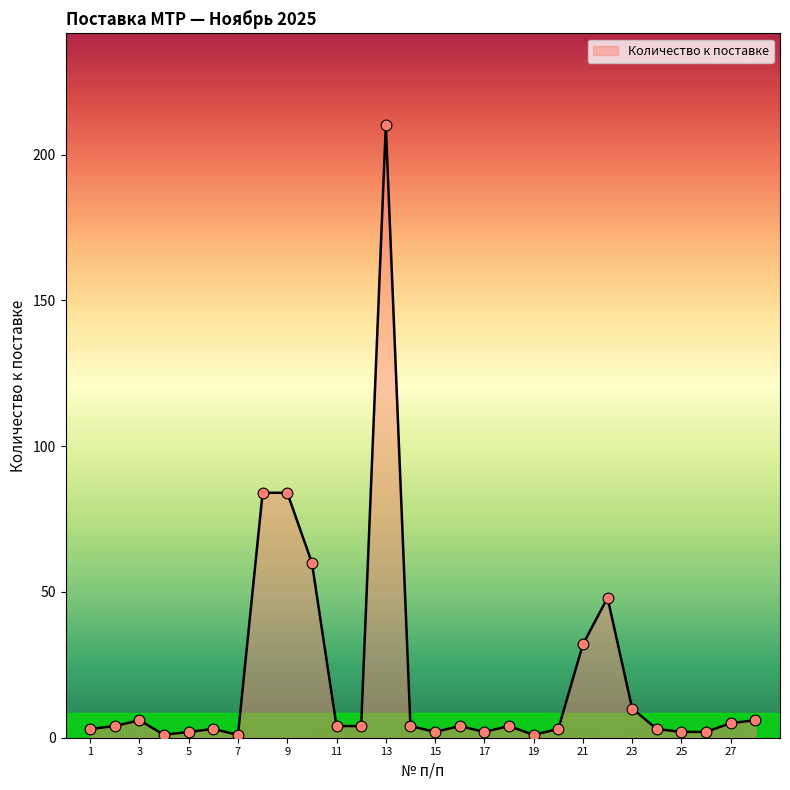

What is the difference between the maximum and minimum values?

209